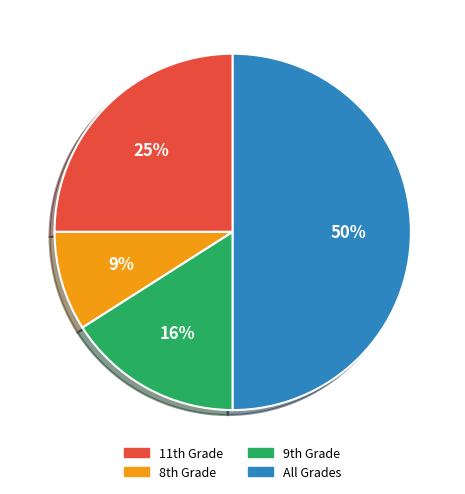

What percentage is the All Grades slice, to the nearest percent?

50%